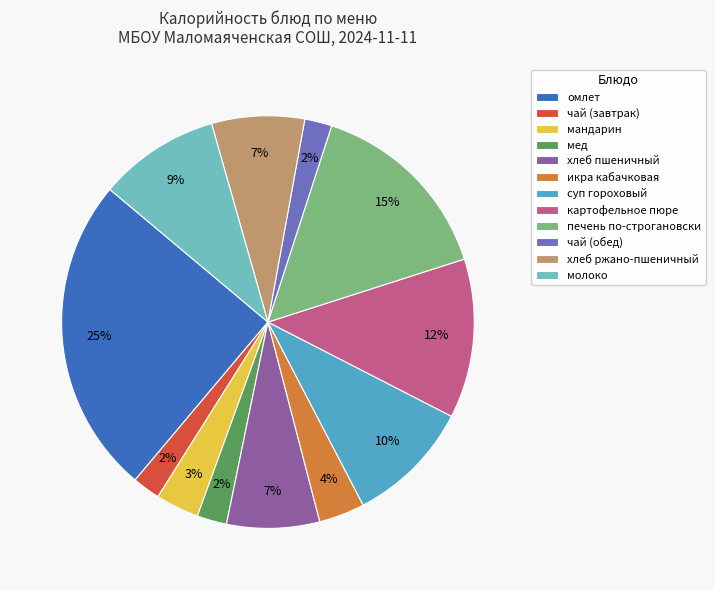

Between икра кабачковая and хлеб пшеничный, which is larger?

хлеб пшеничный